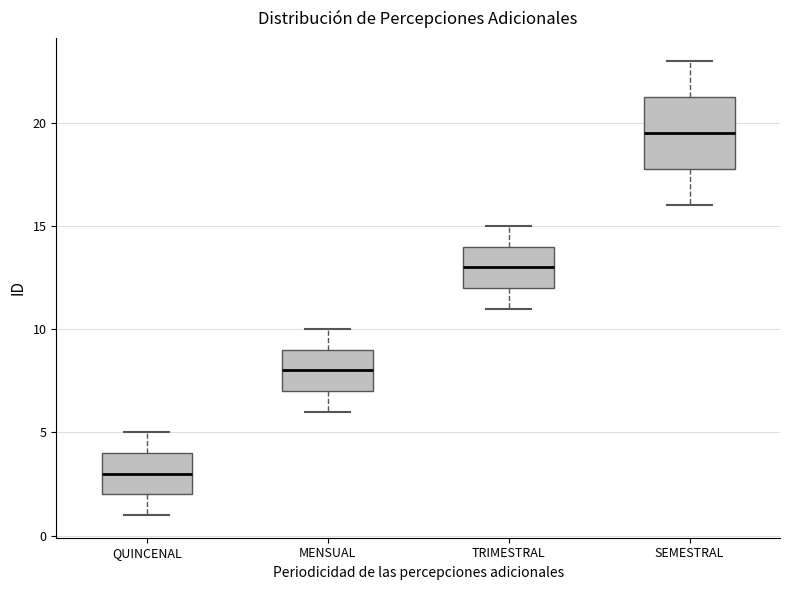

Comparing the boxes themselves (not the whiskers), which one is the tallest?

SEMESTRAL